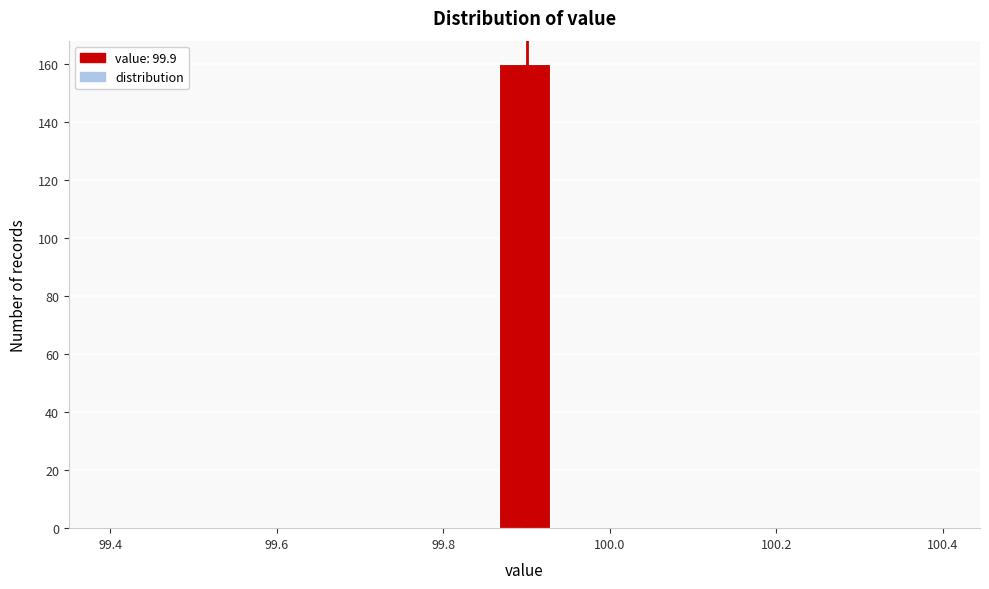

Around what value on the x-axis is the tallest bar? Give the approximate position of its centre, as read against the axis.

99.90